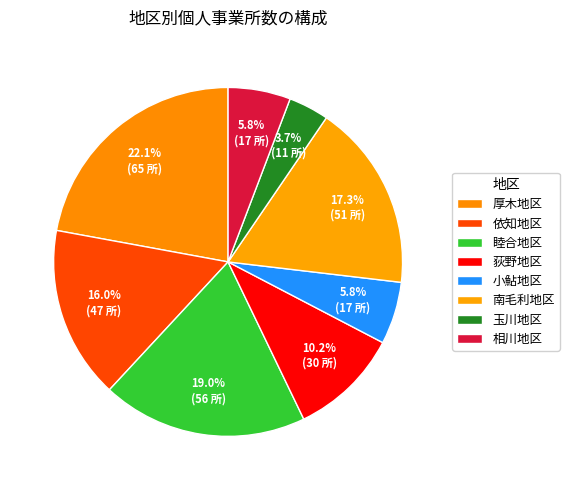

Rank the categories by value from highest to lowest.

厚木地区, 睦合地区, 南毛利地区, 依知地区, 荻野地区, 小鮎地区, 相川地区, 玉川地区